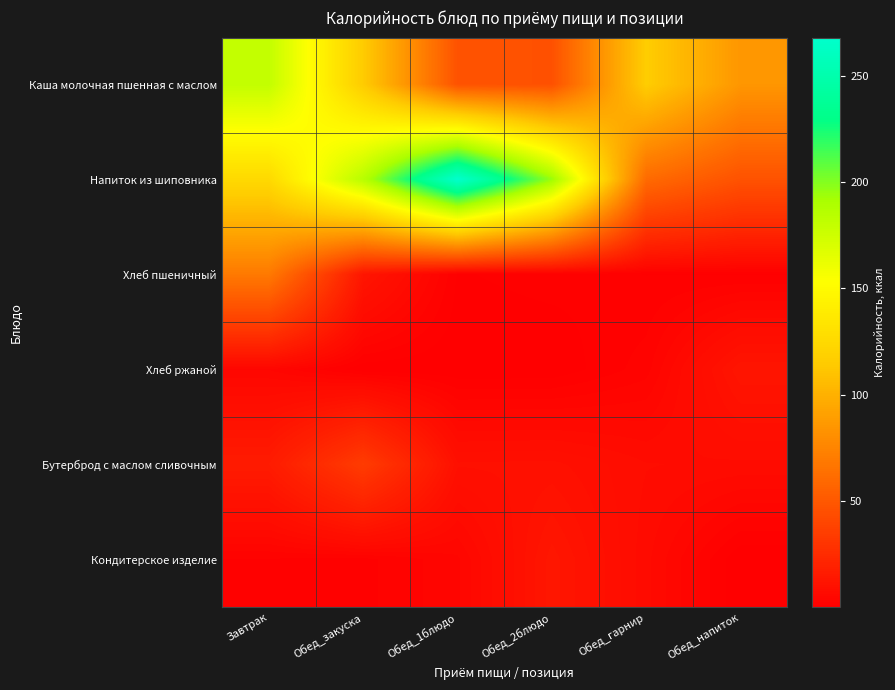

Which series has the largest total across all categories?

Напиток из шиповника